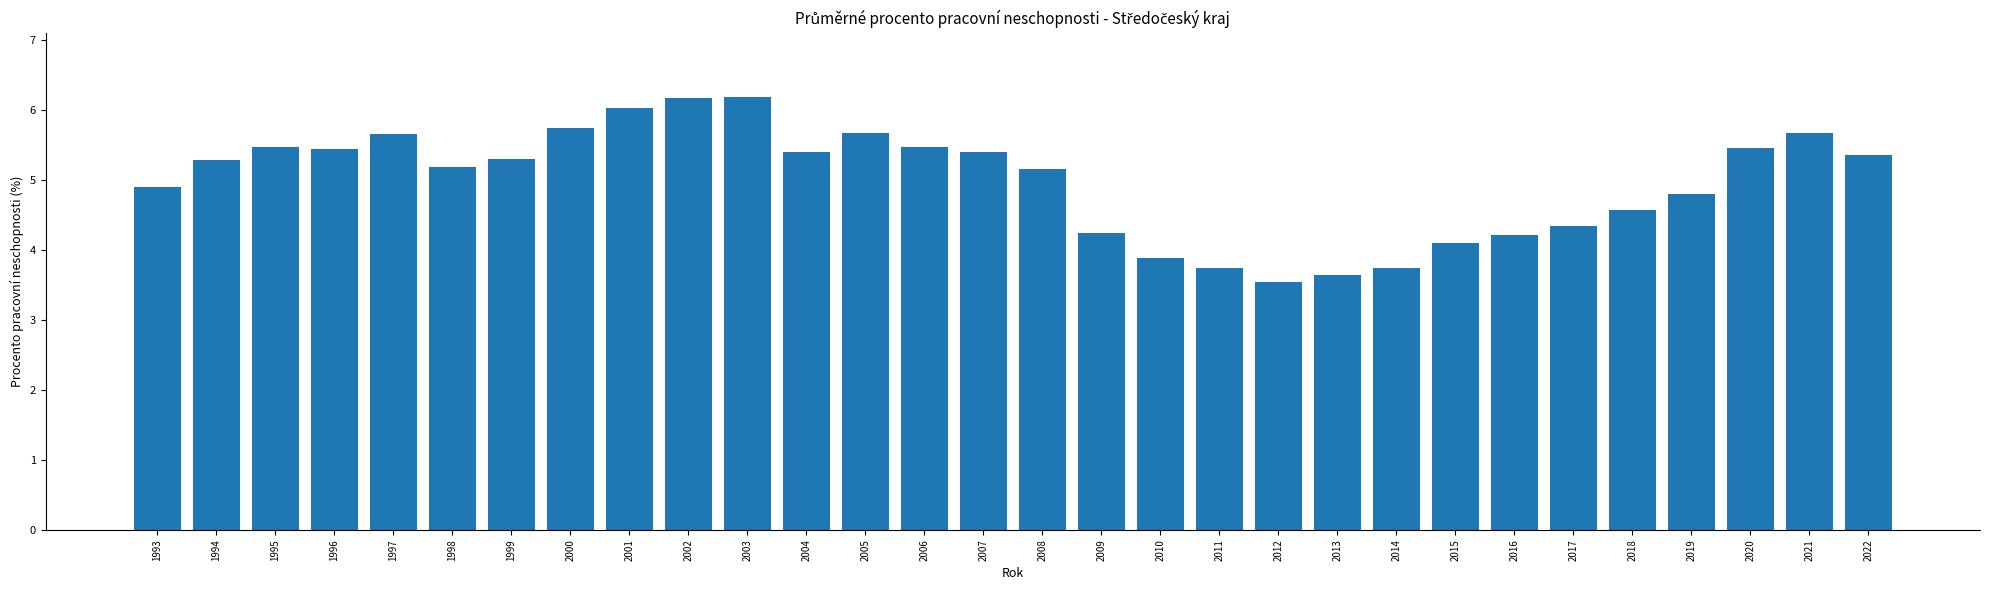

What is the sum of the values at 2012 and 2009?

7.8